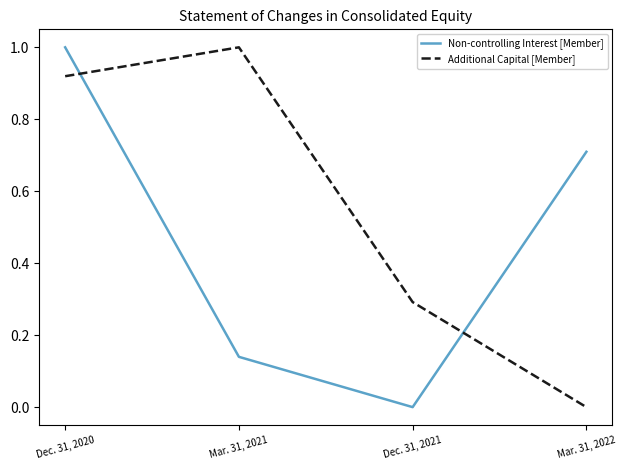

Rank the series at Dec. 31, 2020 from lowest to highest value.

Additional Capital [Member], Non-controlling Interest [Member]